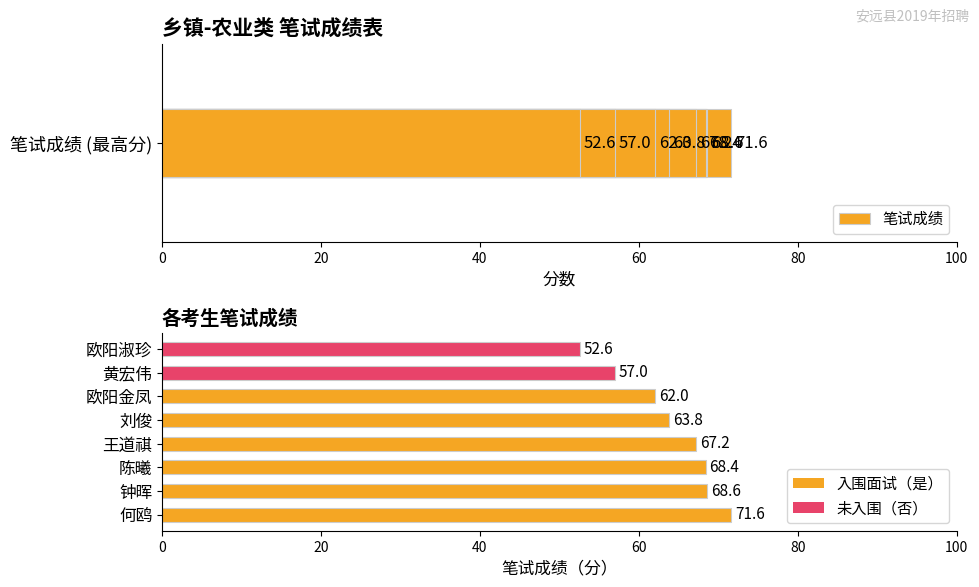

Where is the data nearest to the value 62?

欧阳金凤